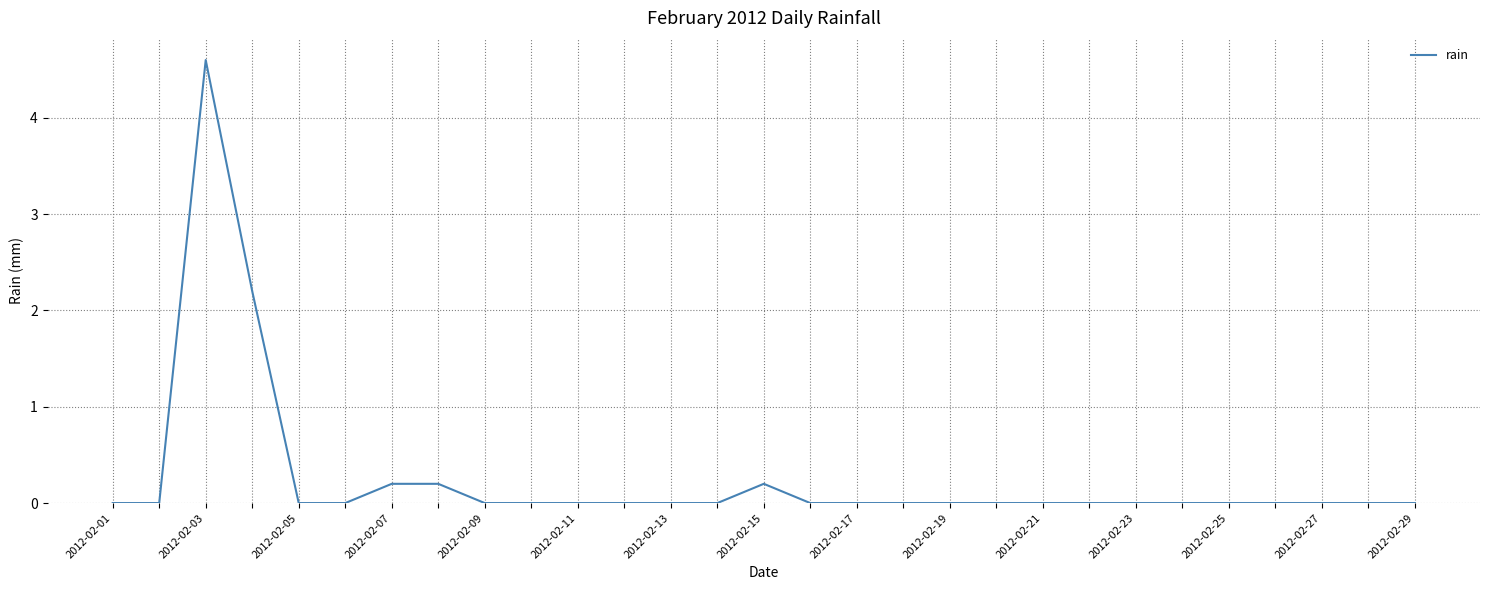

What is the maximum value shown in the chart?

4.6